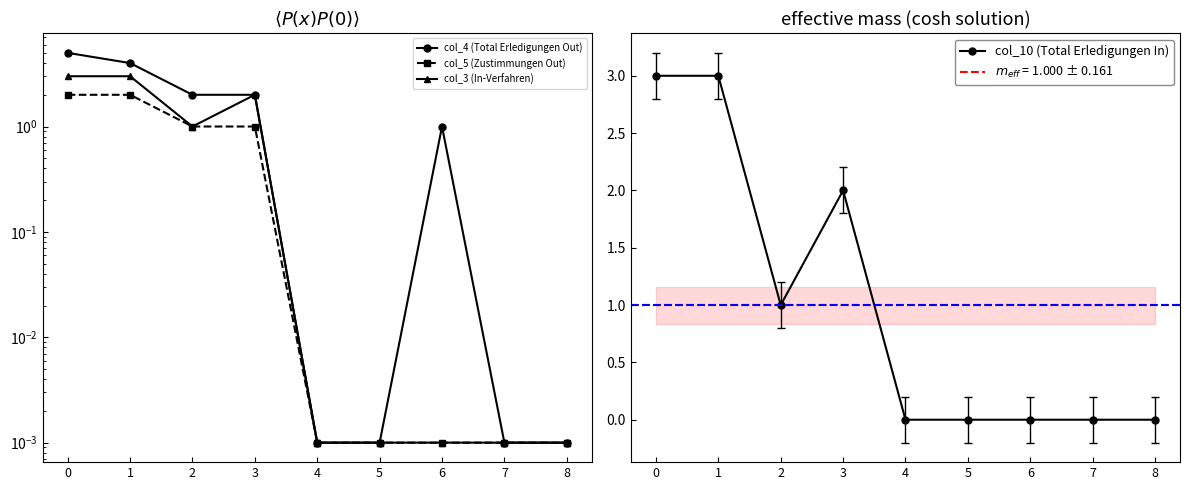

How many series are shown in this chart?

4